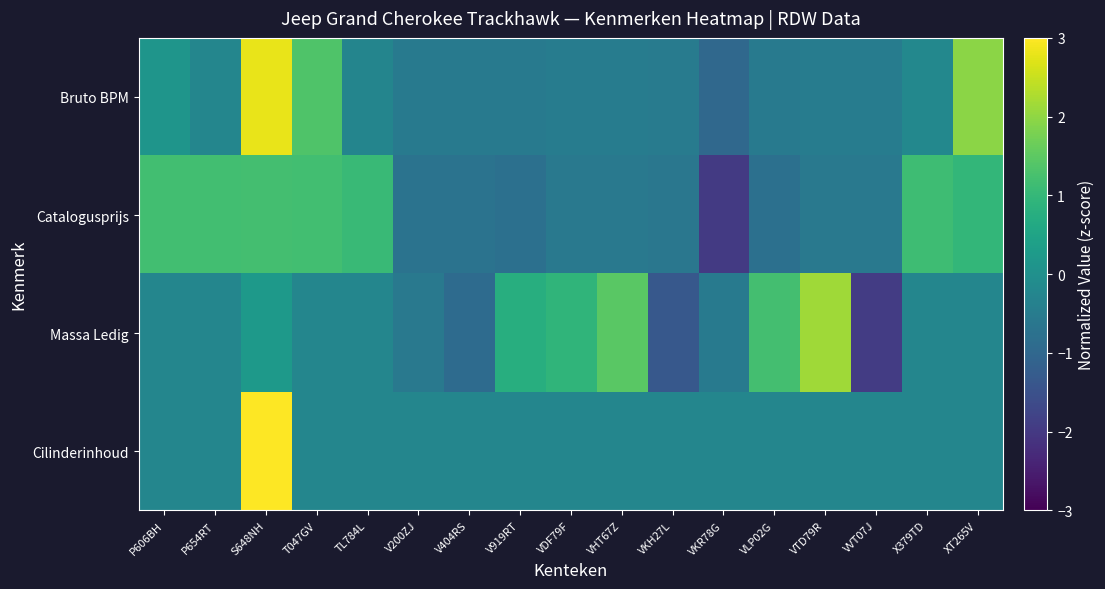

Reading left to right, transcribe all the data shown in this chart.

Bruto BPM: P606BH=0.1	P654RT=-0.2	S648NH=2.8	T047GV=1.3	TL784L=-0.3	V200ZJ=-0.5	V404RS=-0.5	V919RT=-0.5	VDF79F=-0.5	VHT67Z=-0.5	VKH27L=-0.5	VKR78G=-1.0	VLP02G=-0.5	VTD79R=-0.5	VVT07J=-0.5	X379TD=-0.2	XT265V=2.0
Catalogusprijs: P606BH=1.2	P654RT=1.2	S648NH=1.2	T047GV=1.2	TL784L=1.1	V200ZJ=-0.7	V404RS=-0.7	V919RT=-0.8	VDF79F=-0.6	VHT67Z=-0.6	VKH27L=-0.6	VKR78G=-2.0	VLP02G=-0.8	VTD79R=-0.6	VVT07J=-0.6	X379TD=1.1	XT265V=1.0
Massa Ledig: P606BH=-0.2	P654RT=-0.2	S648NH=0.2	T047GV=-0.2	TL784L=-0.2	V200ZJ=-0.6	V404RS=-0.9	V919RT=0.8	VDF79F=0.9	VHT67Z=1.5	VKH27L=-1.3	VKR78G=-0.6	VLP02G=1.2	VTD79R=2.1	VVT07J=-1.9	X379TD=-0.2	XT265V=-0.2
Cilinderinhoud: P606BH=-0.2	P654RT=-0.2	S648NH=4.0	T047GV=-0.2	TL784L=-0.2	V200ZJ=-0.2	V404RS=-0.2	V919RT=-0.2	VDF79F=-0.2	VHT67Z=-0.2	VKH27L=-0.2	VKR78G=-0.2	VLP02G=-0.2	VTD79R=-0.2	VVT07J=-0.2	X379TD=-0.2	XT265V=-0.2